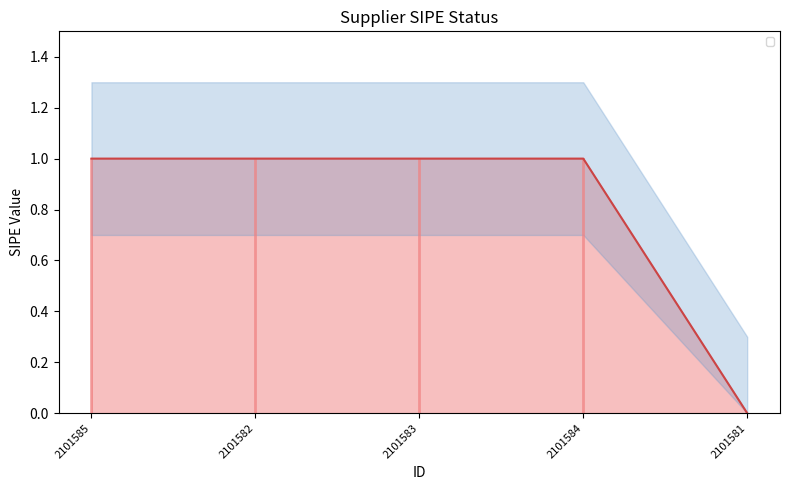

Which has a higher value, 2101583 or 2101584?

2101583